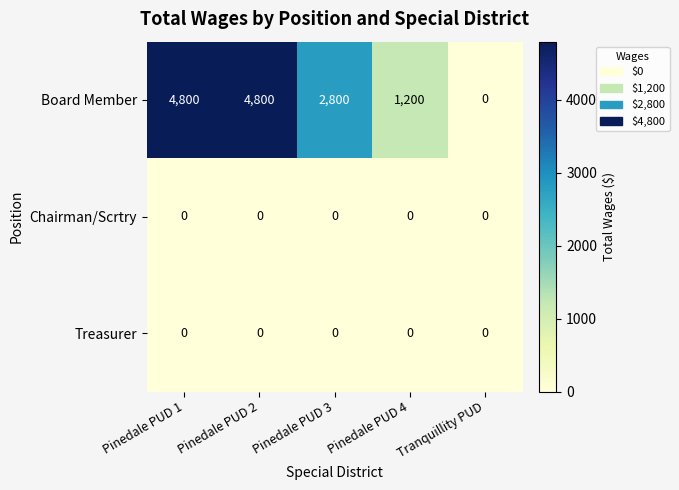

Between Pinedale PUD 4 and Tranquillity PUD, which series saw the biggest shift?

Board Member